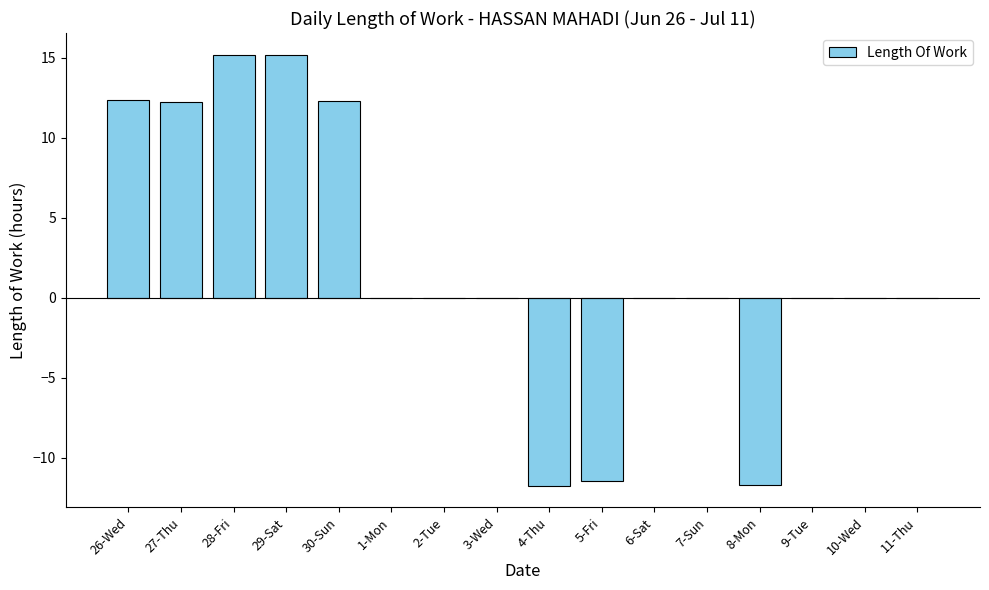

What is the sum of the values at 9-Tue and 4-Thu?

-11.8